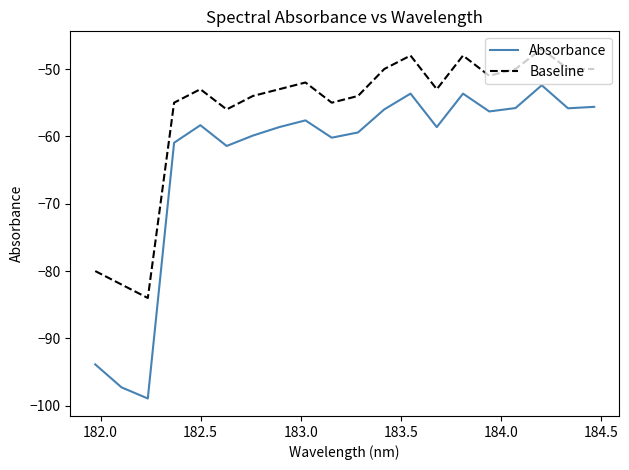

Which series has the largest total across all categories?

Baseline